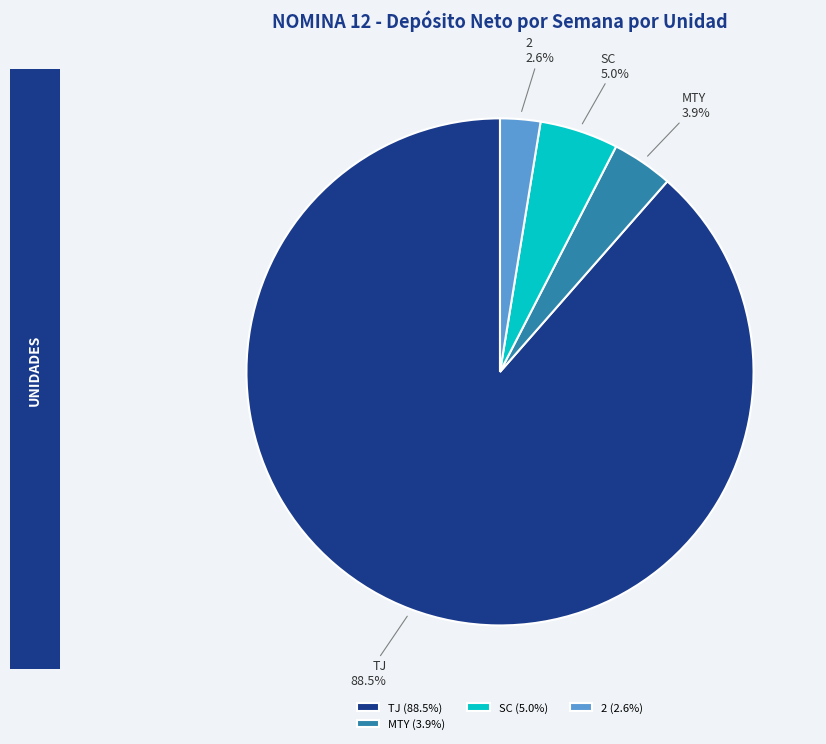

The SC slice represents 1% of the pie. True or false?

False